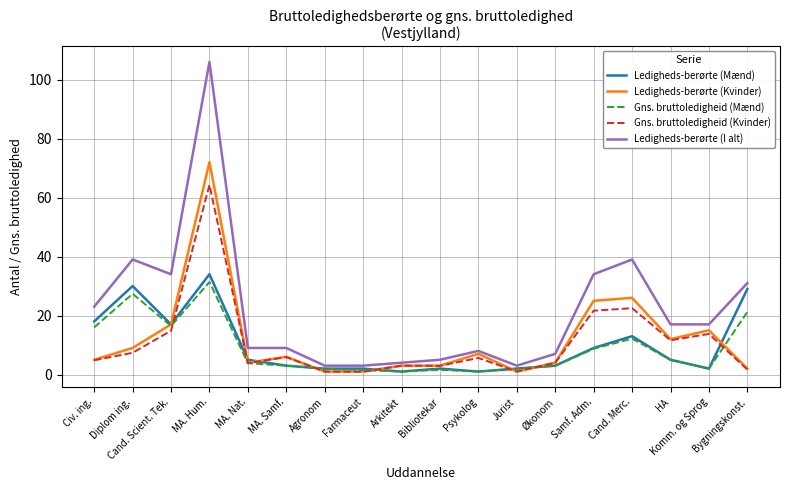

Is it true that Ledigheds-berørte (I alt) equals 50.9 at Samf. Adm.?

False